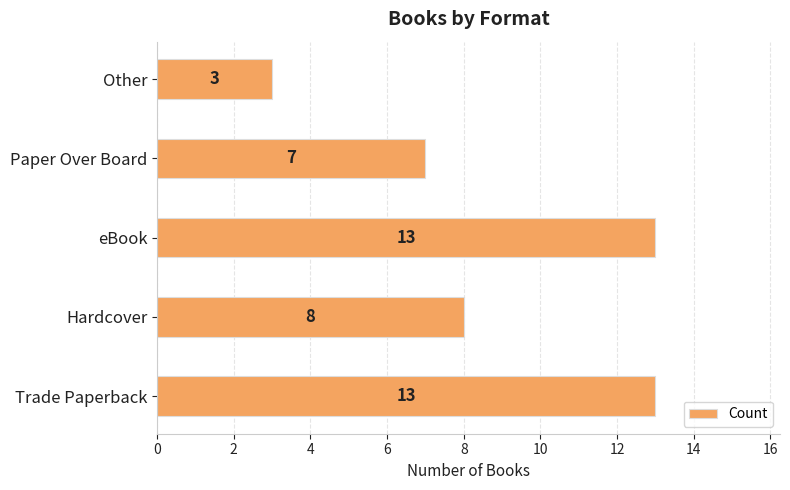

What is the minimum value shown in the chart?

3